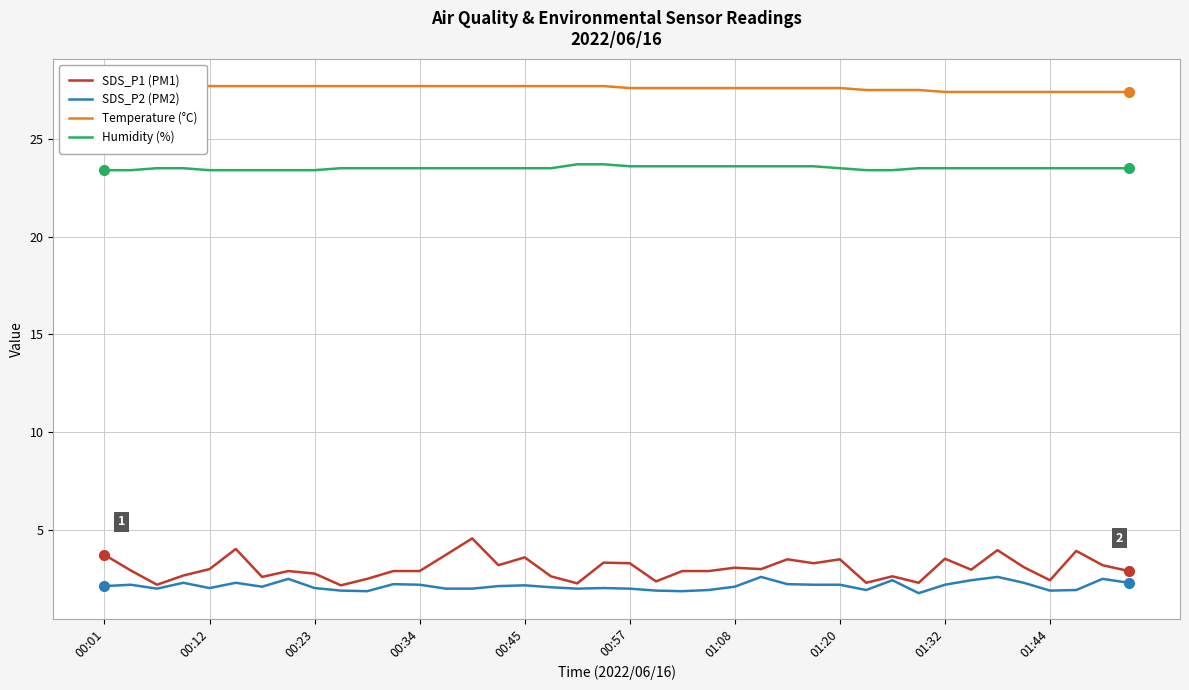

What is the difference between the second highest and second lowest values in the SDS_P1 (PM1) series?

1.8